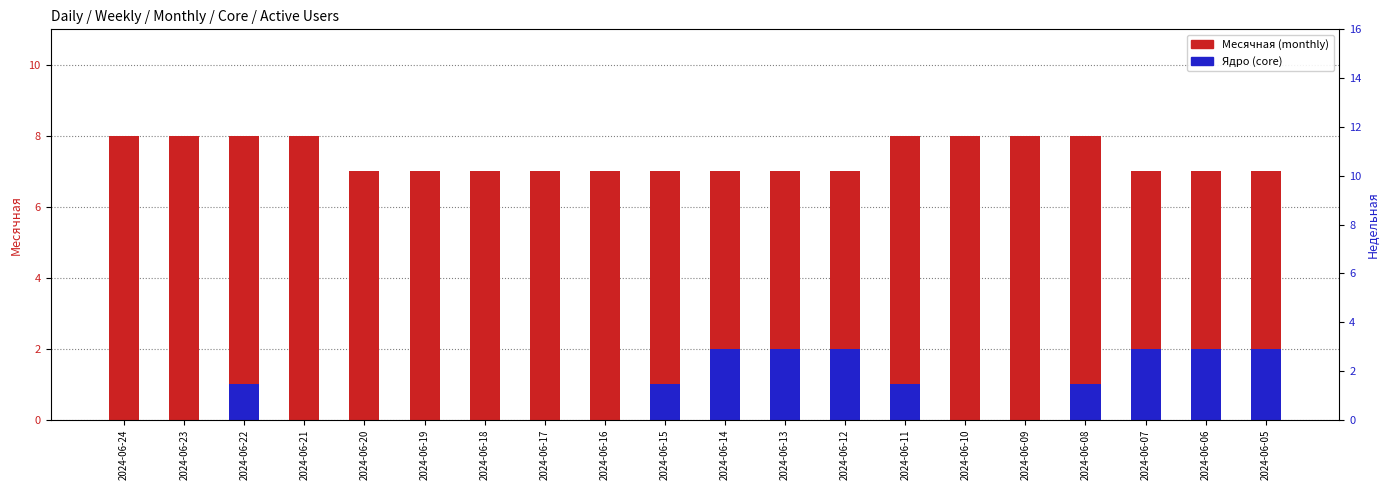

True or false: Ядро has a value of 1 at 2024-06-13.

False